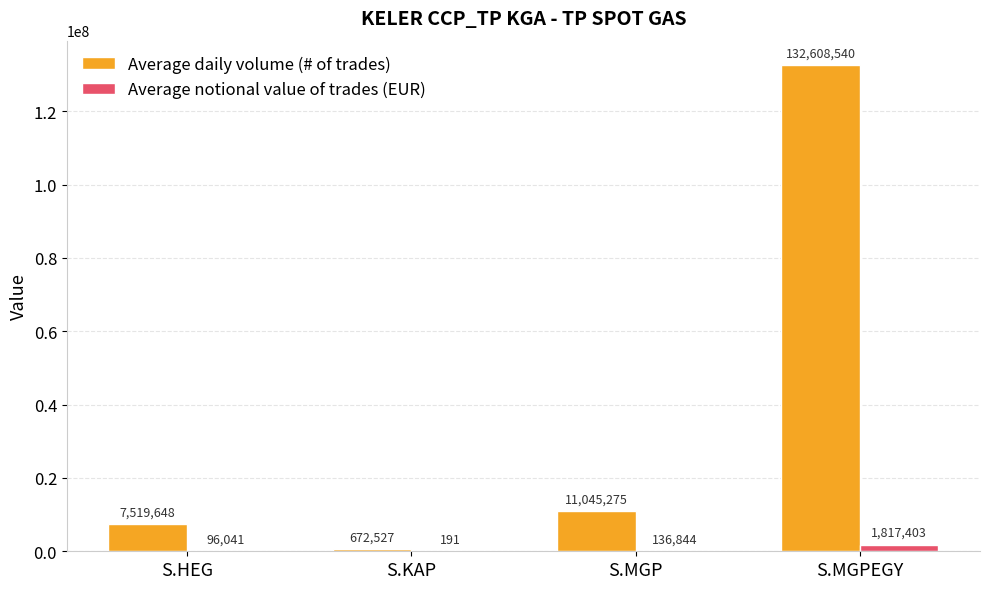

Which series has the largest total across all categories?

Average daily volume (# of trades)